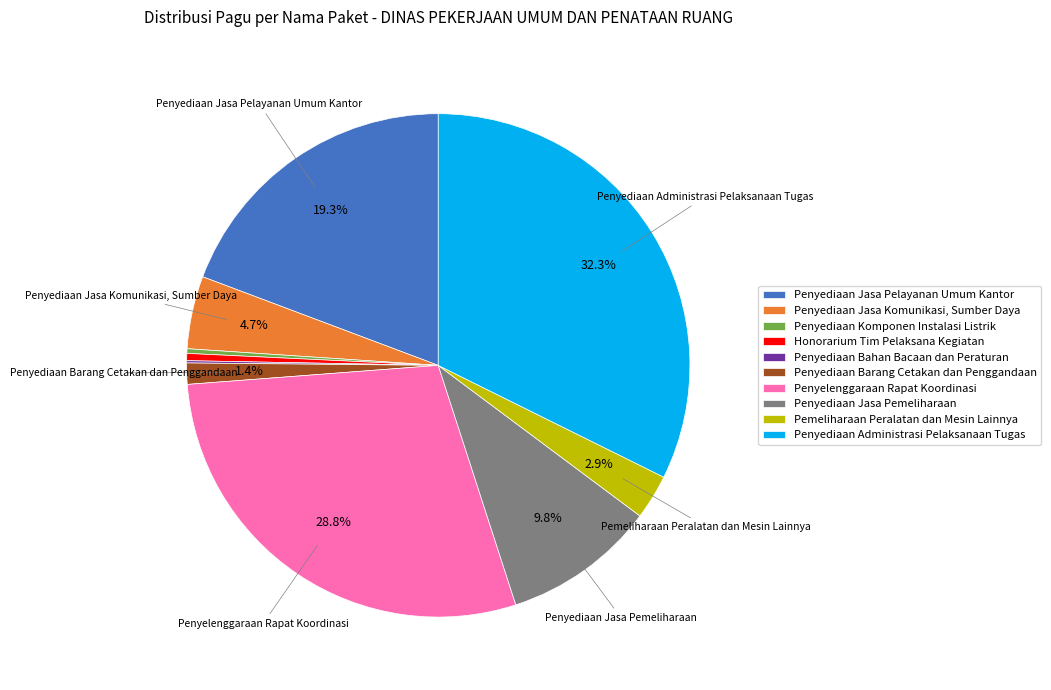

What percentage is NOT represented by Penyediaan Jasa Komunikasi, Sumber Daya?

95.3%